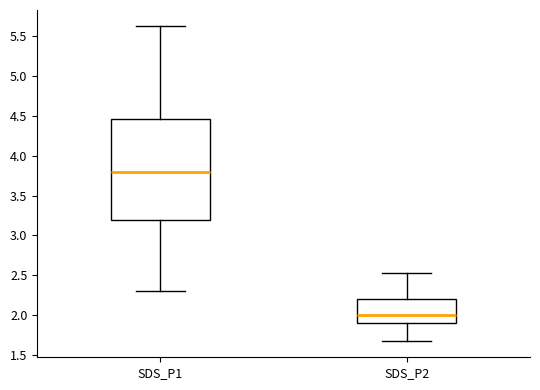

Reading left to right, read every box against the y-axis: the position of its median line, the range the box covers, and the ends of its whiskers. The values are not printed on the chart, so give them approximately, as read against the axis.

SDS_P1: median 3.80, box 3.20 to 4.45, whiskers 2.30 to 5.65
SDS_P2: median 2.00, box 1.90 to 2.20, whiskers 1.65 to 2.55